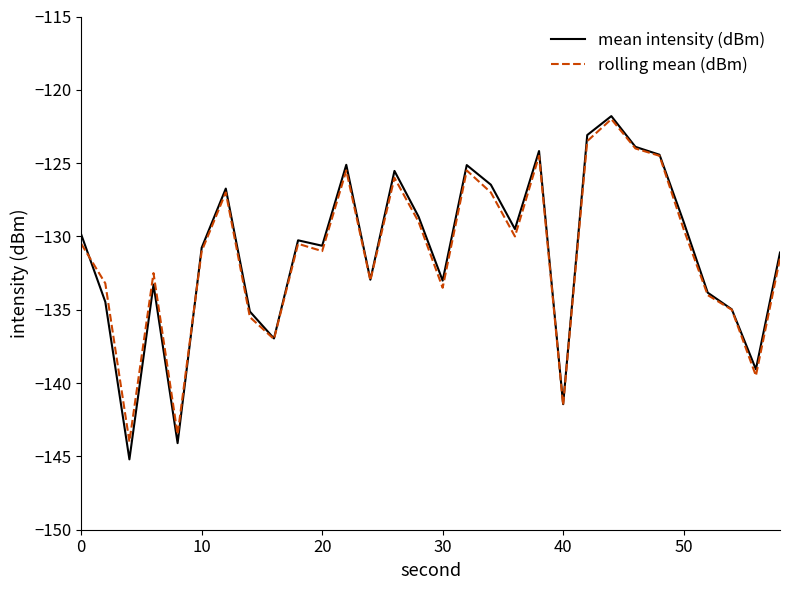

What is the lowest value of the rolling mean (dBm) series?

-144.0